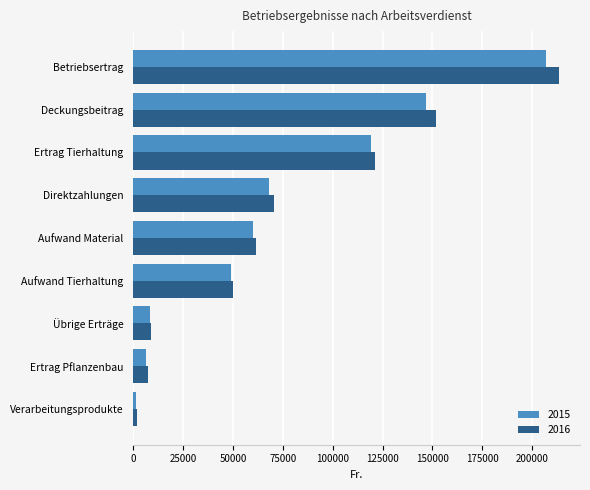

At which label is 2015 closest to 104116?

Ertrag Tierhaltung